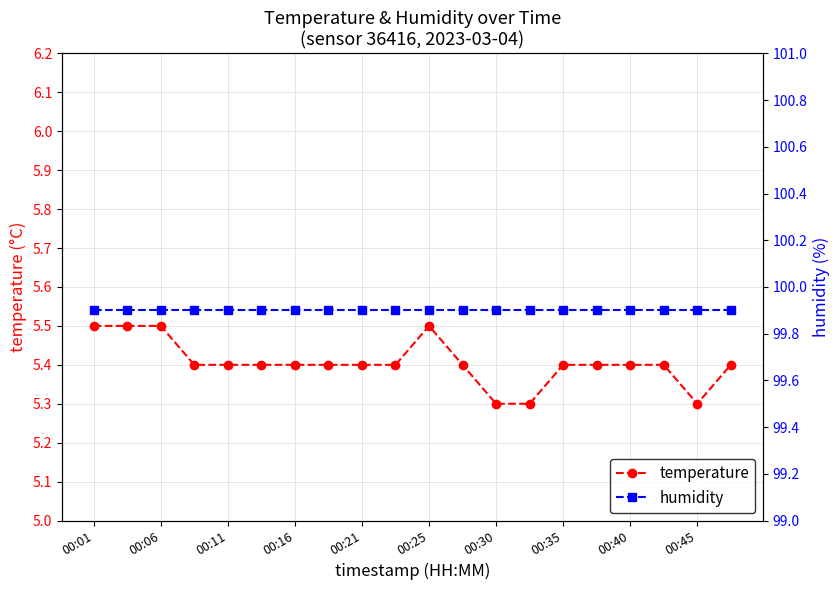

The value of temperature at 00:45 is 1.1. True or false?

False